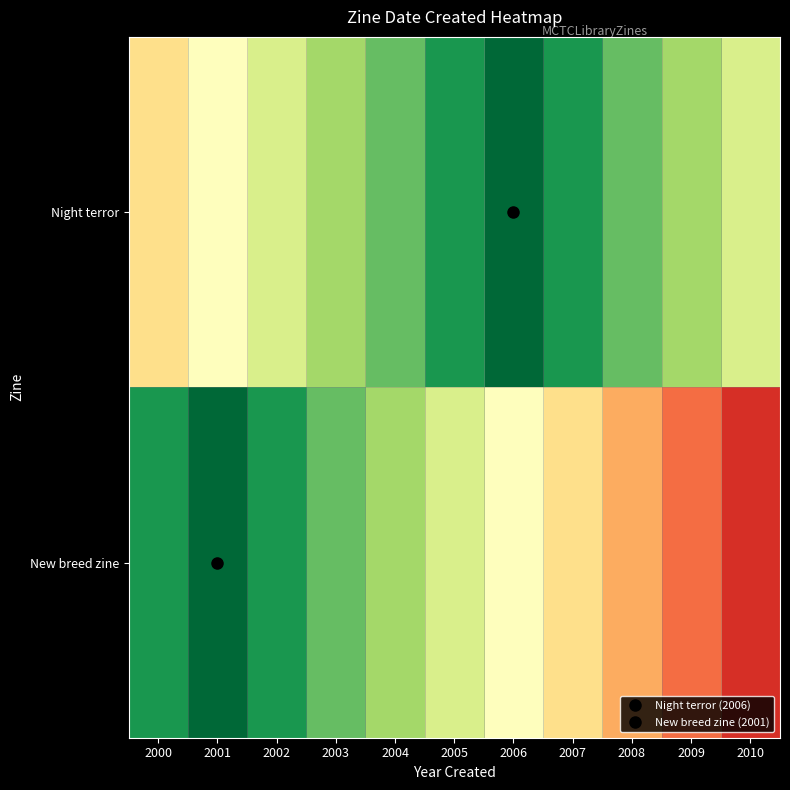

Reading left to right, what are all the values shown in this chart?

Night terror: 2000=0.4	2001=0.5	2002=0.6	2003=0.7	2004=0.8	2005=0.9	2006=1.0	2007=0.9	2008=0.8	2009=0.7	2010=0.6
New breed zine: 2000=0.9	2001=1.0	2002=0.9	2003=0.8	2004=0.7	2005=0.6	2006=0.5	2007=0.4	2008=0.3	2009=0.2	2010=0.1